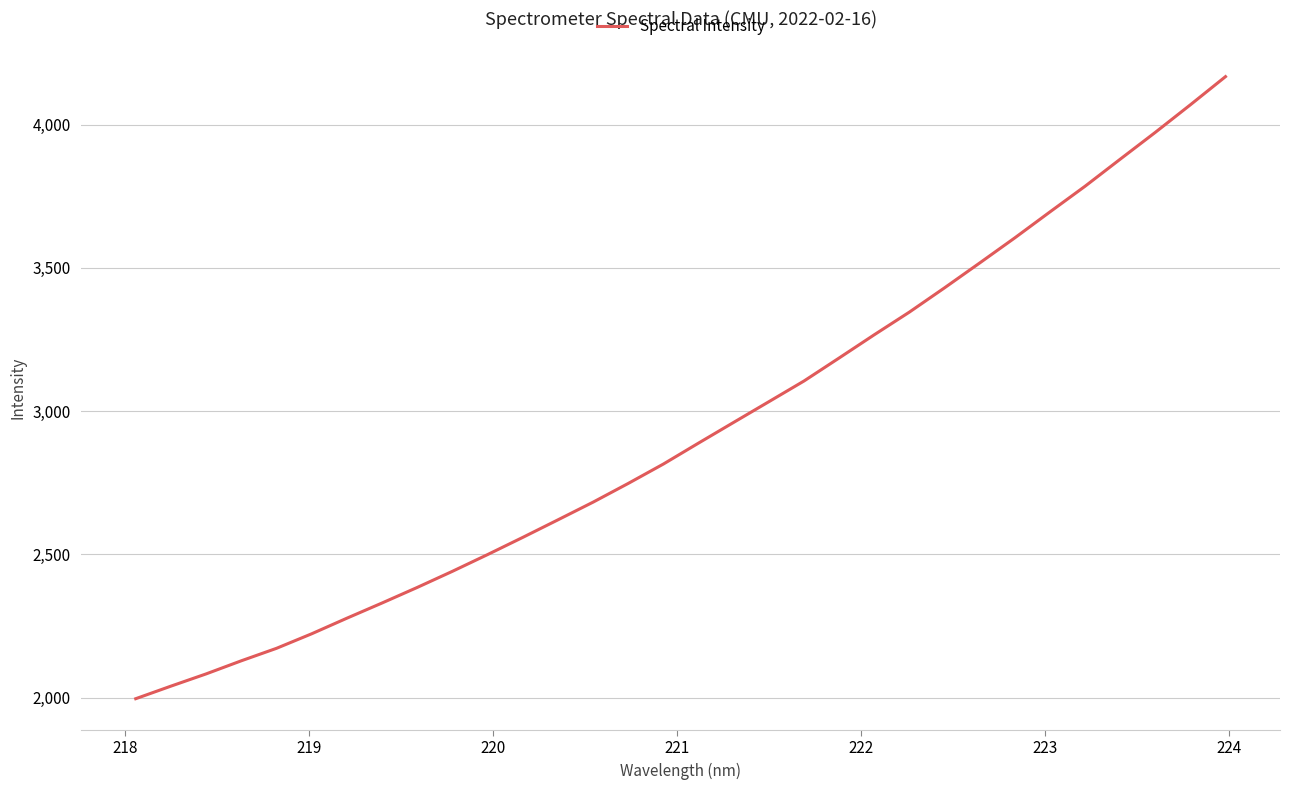

What is the smallest value displayed?

1996.1